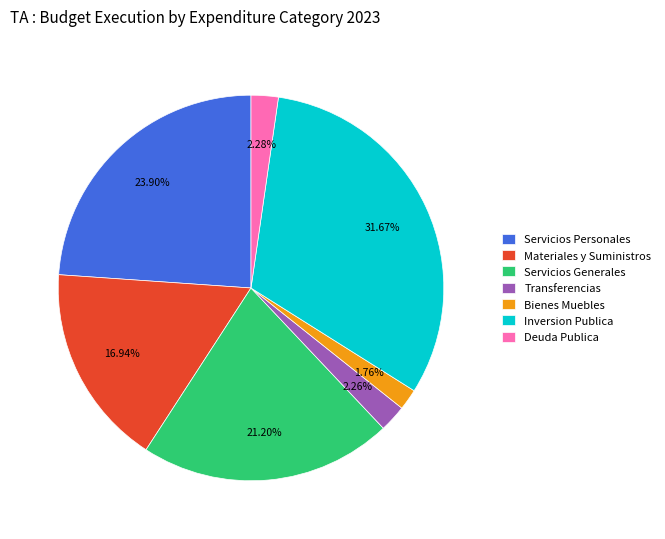

How many segments does this pie chart have?

7